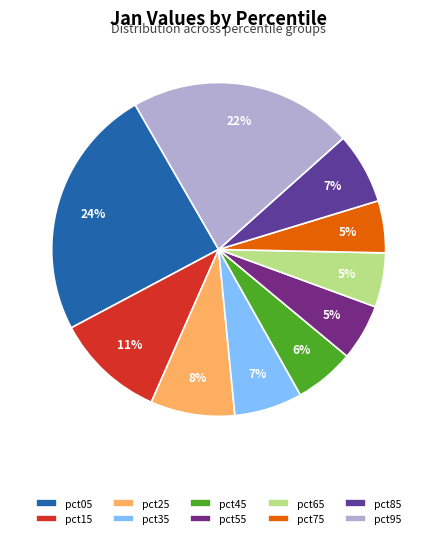

Does pct35 represent more than half of the total?

No